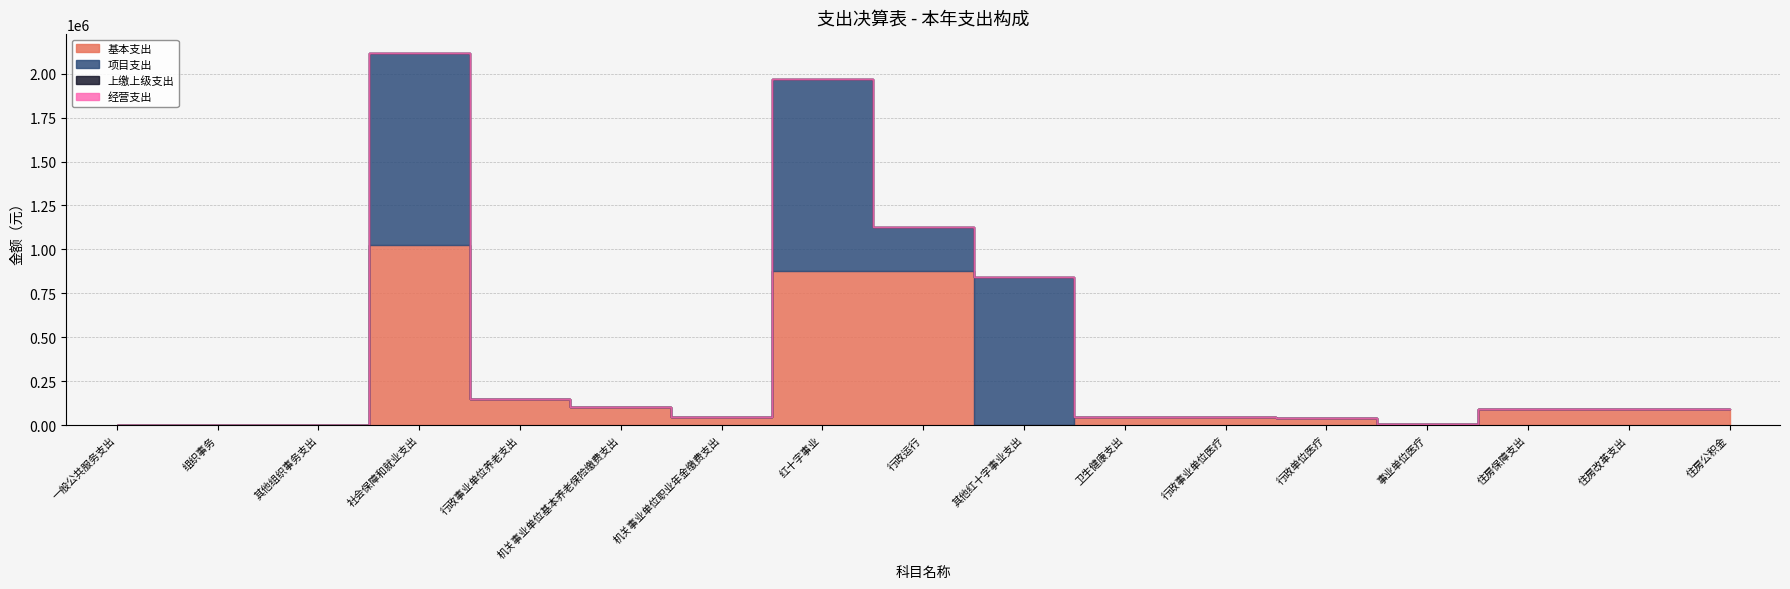

Which label corresponds to the largest value in the chart?

社会保障和就业支出